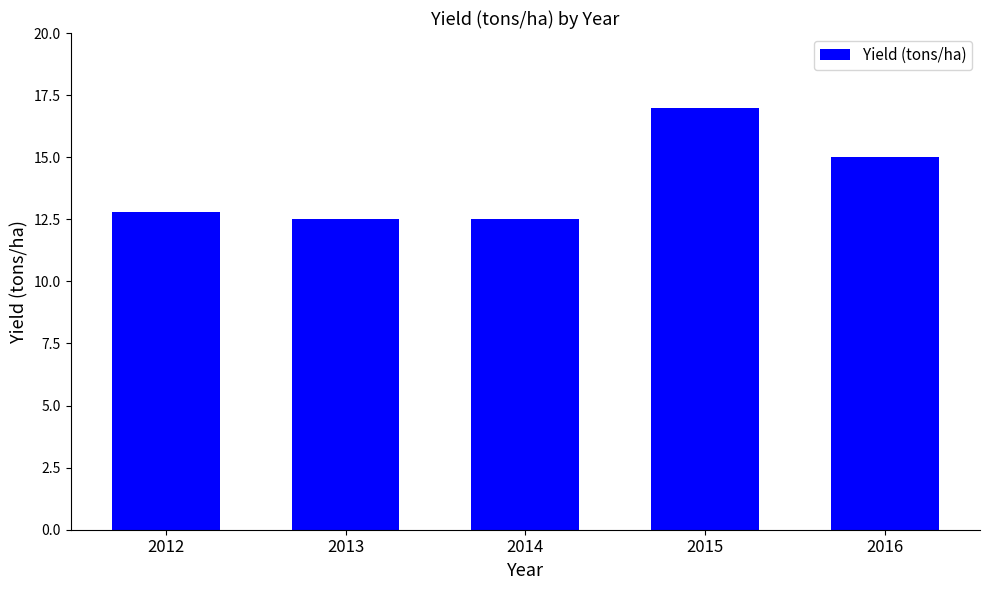

What is the ratio of the value at 2015 to the value at 2013?

1.4